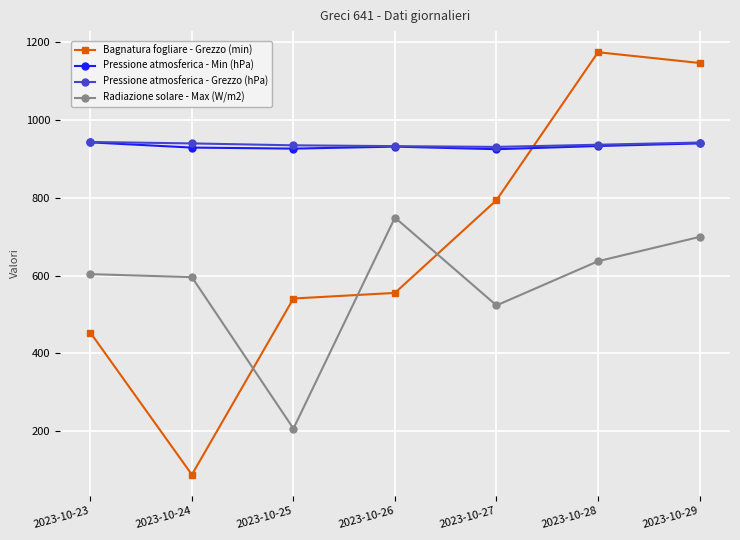

At which category is the sum across all series the highest?

2023-10-29